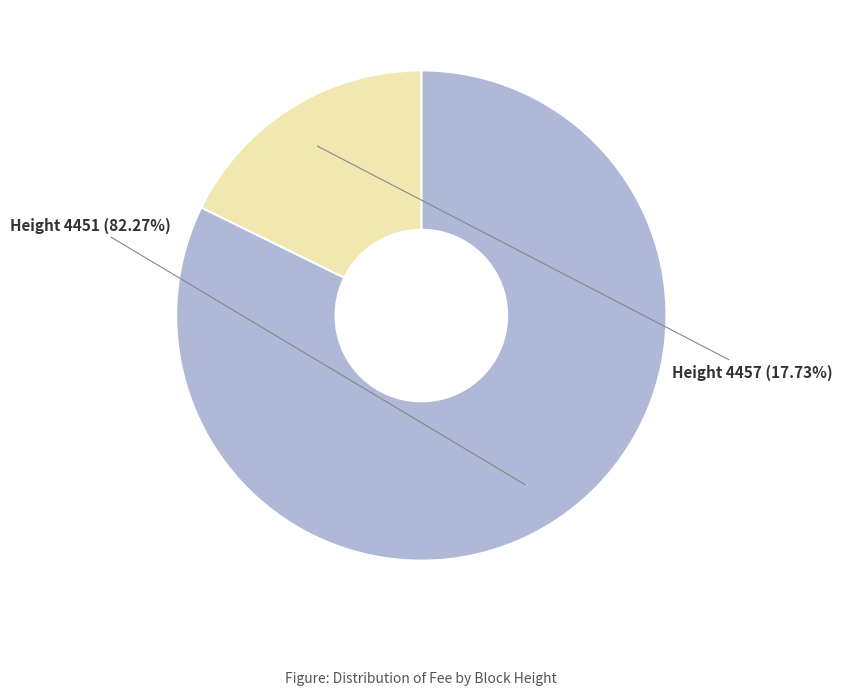

Is there any slice that represents more than half of the pie?

Yes